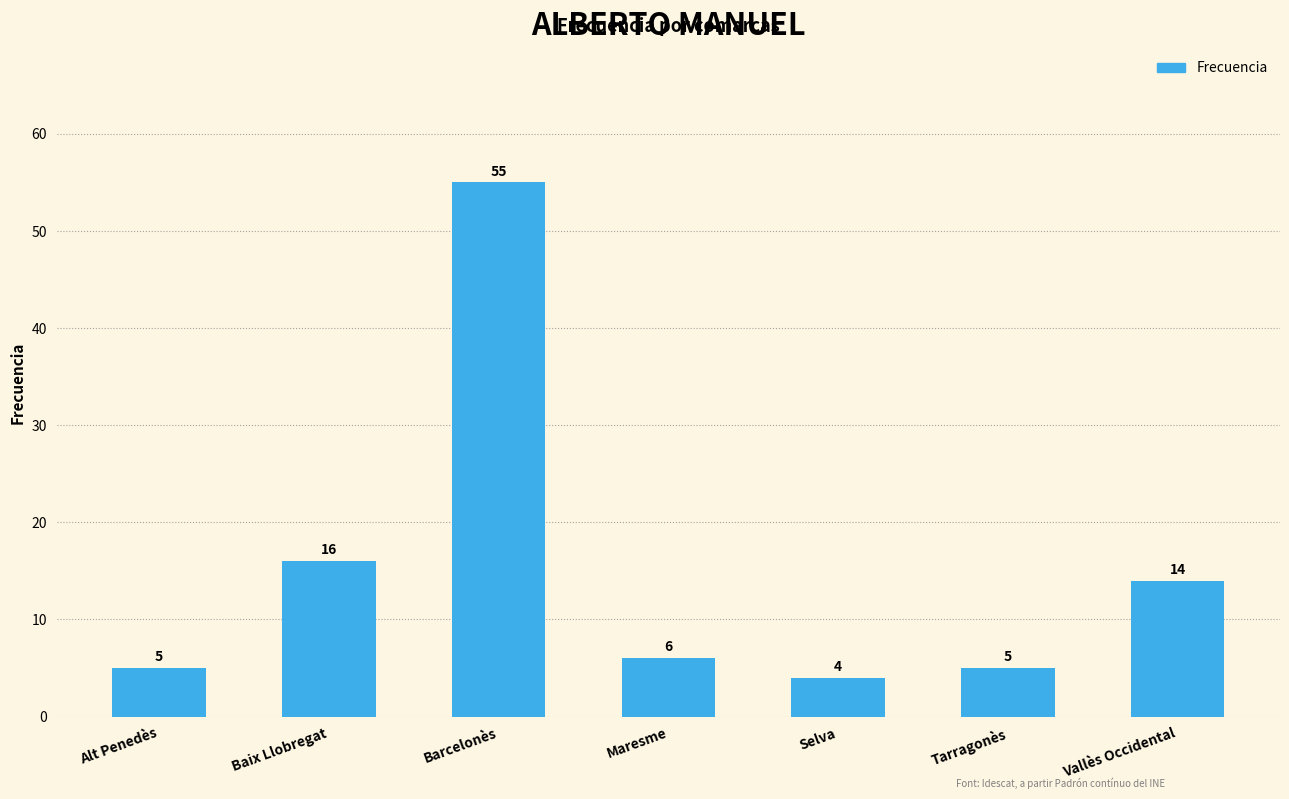

True or false: the data shows 5 at Alt Penedès.

True